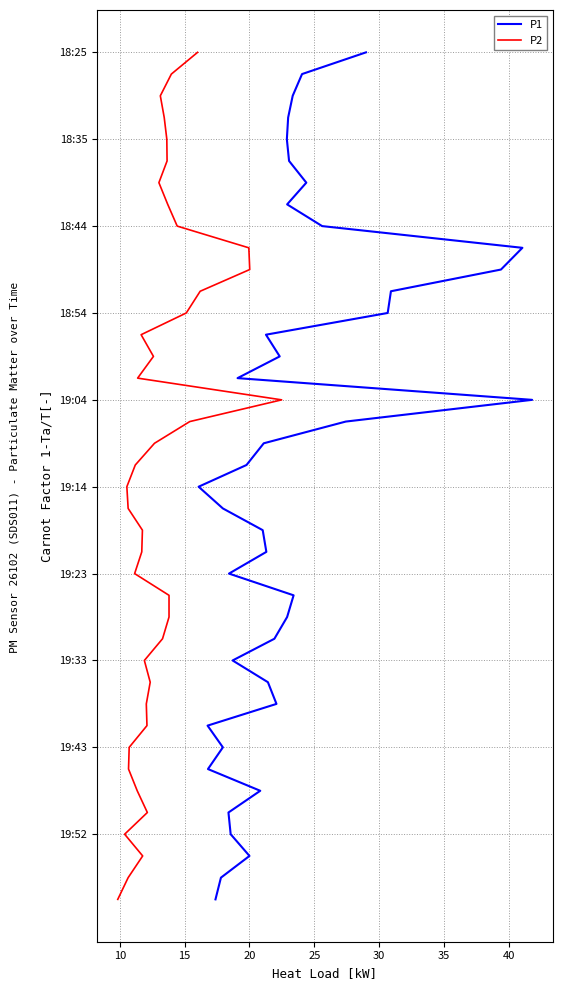

True or false: P1 and P2 intersect in this chart.

False